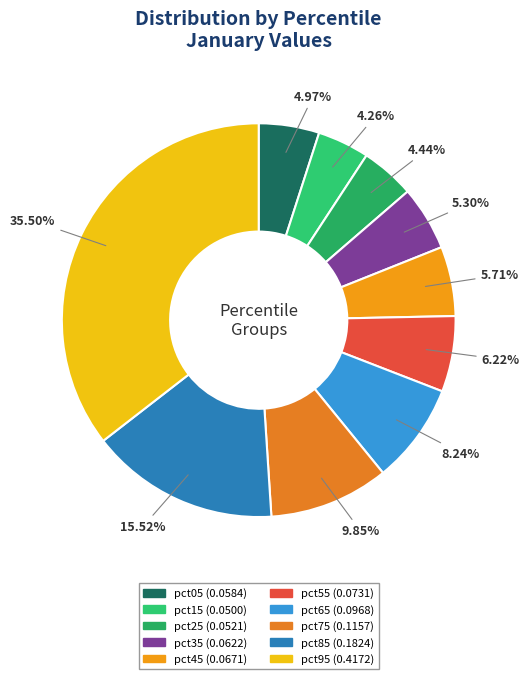

How much of the chart is everything except pct05?

95.0%